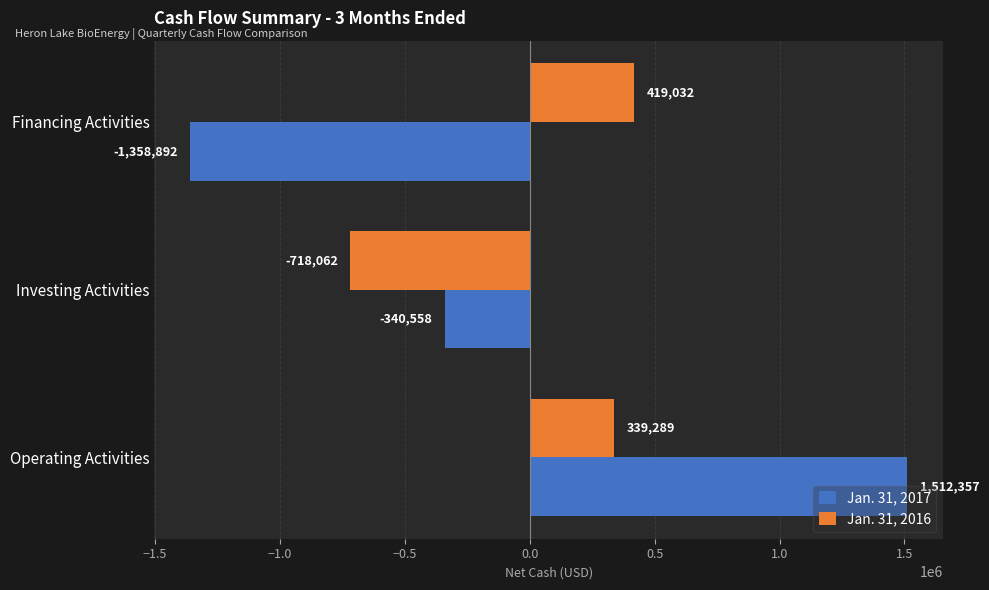

Which series has the largest total across all categories?

Jan. 31, 2016